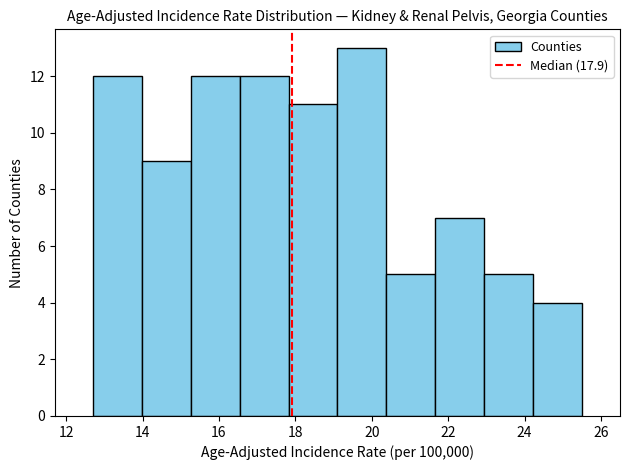

Reading left to right, list every bar in this chart as the range it spans on the x-axis followed by its height. Neither the bar edges nor the heights are printed on the chart, so give them approximately, as read against the axes.

12.70 to 13.98: 12
13.98 to 15.26: 9
15.26 to 16.54: 12
16.54 to 17.82: 12
17.82 to 19.10: 11
19.10 to 20.38: 13
20.38 to 21.66: 5
21.66 to 22.94: 7
22.94 to 24.22: 5
24.22 to 25.50: 4